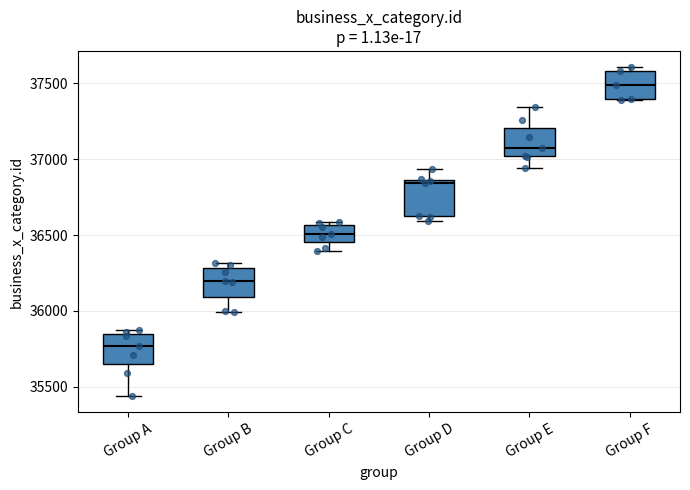

Where does the median line of the box for Group E sit on the y-axis? The values are not printed on the chart, so give them approximately, as read against the axis.

37050